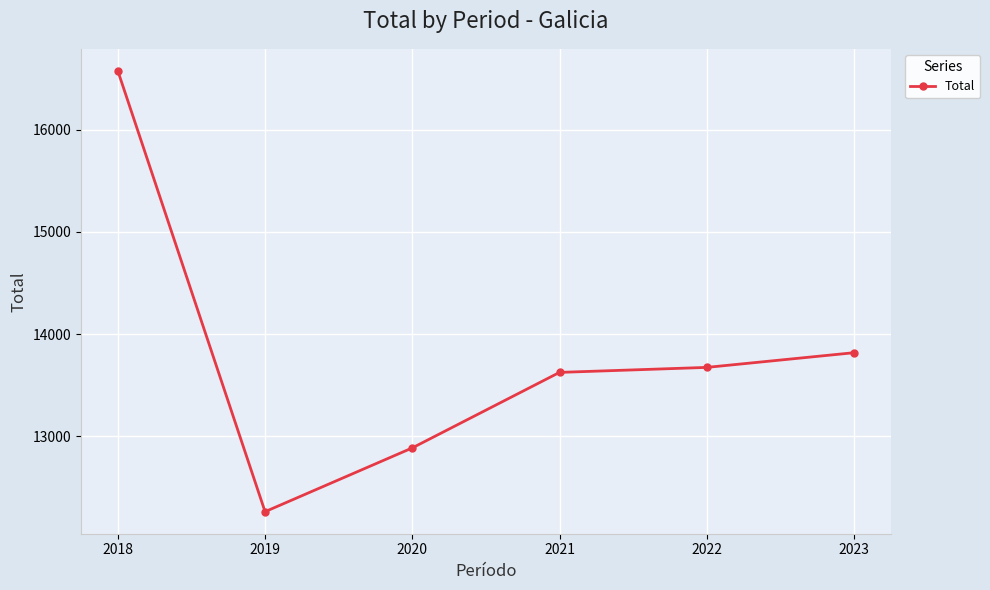

The value at 2022 is 7821. True or false?

False